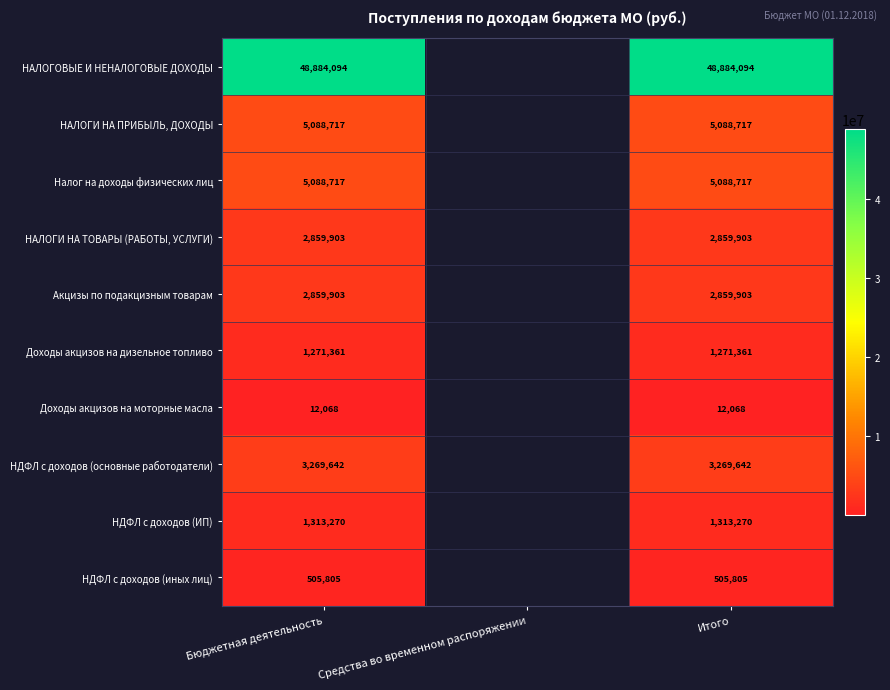

Is the value of Налог на доходы физических лиц at Итого greater than the value of НДФЛ с доходов (основные работодатели) at Итого?

Yes